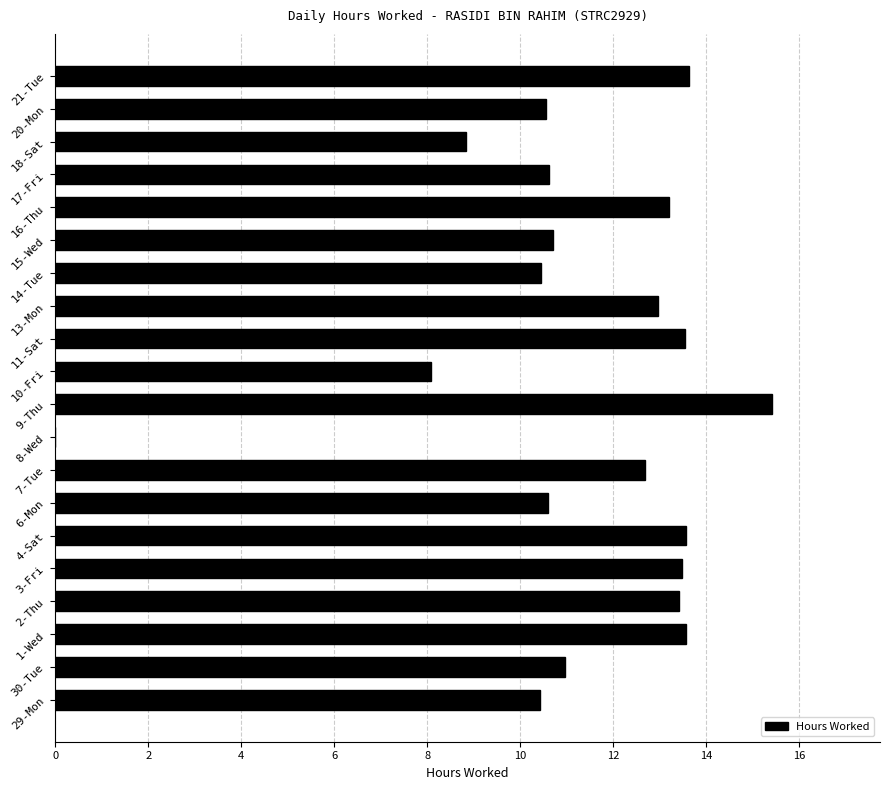

The chart shows a value of 21.7 at 16-Thu. True or false?

False